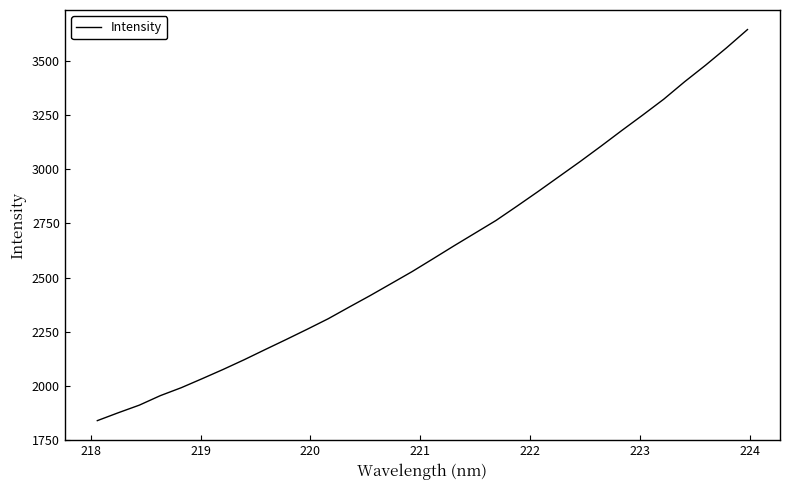

What is the maximum value shown in the chart?

3645.4